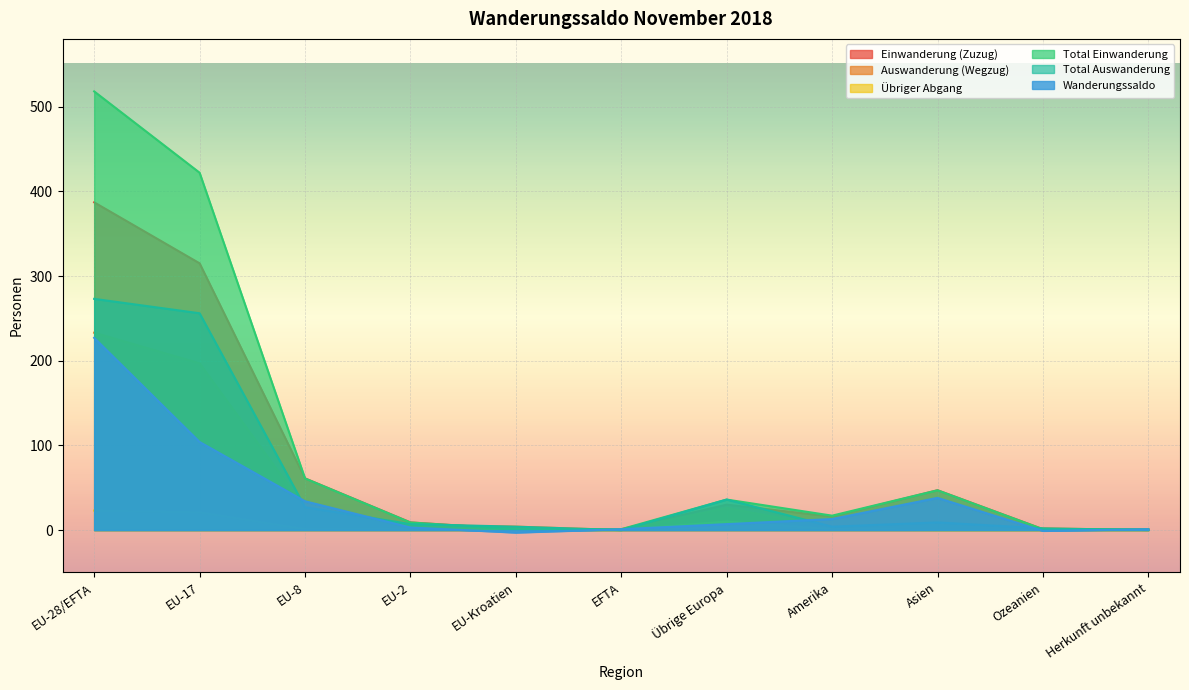

Which series has the largest range (max minus min)?

Total Einwanderung